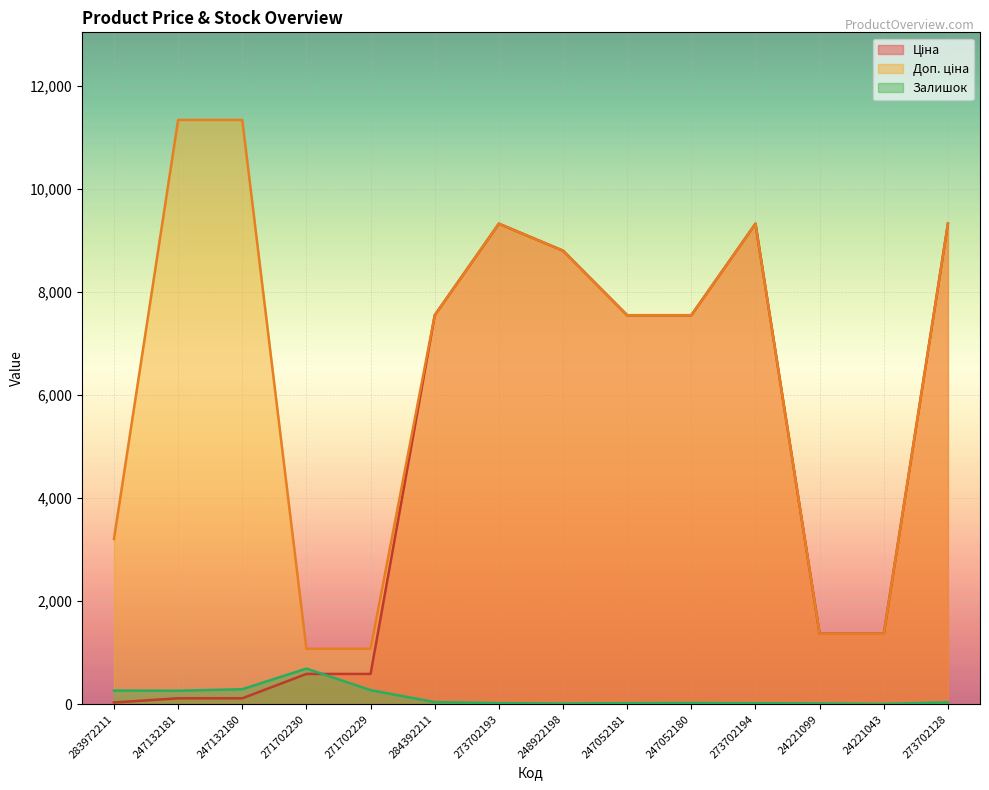

How many lines are shown in the chart?

3